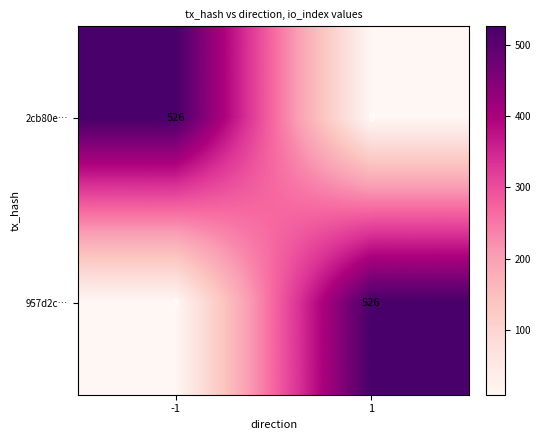

What is the maximum value for 957d2c…?

526